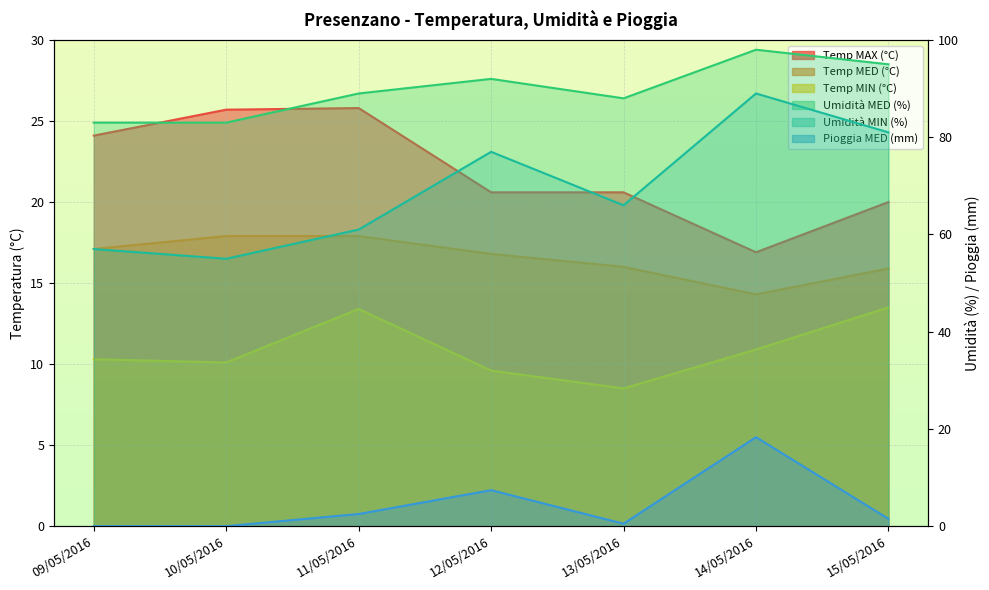

Which category has the lowest value in the Temp MED (°C) series?

14/05/2016